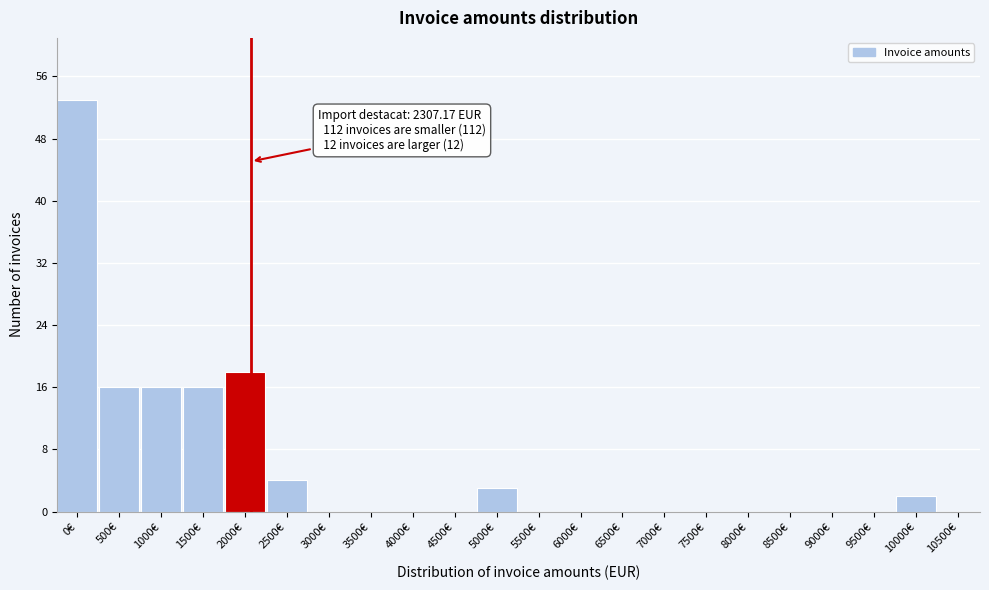

Reading left to right, transcribe all the data shown in this chart.

0€=53	500€=16	1000€=16	1500€=16	2000€=18	2500€=4	3000€=0	3500€=0	4000€=0	4500€=0	5000€=3	5500€=0	6000€=0	6500€=0	7000€=0	7500€=0	8000€=0	8500€=0	9000€=0	9500€=0	10000€=2	10500€=0